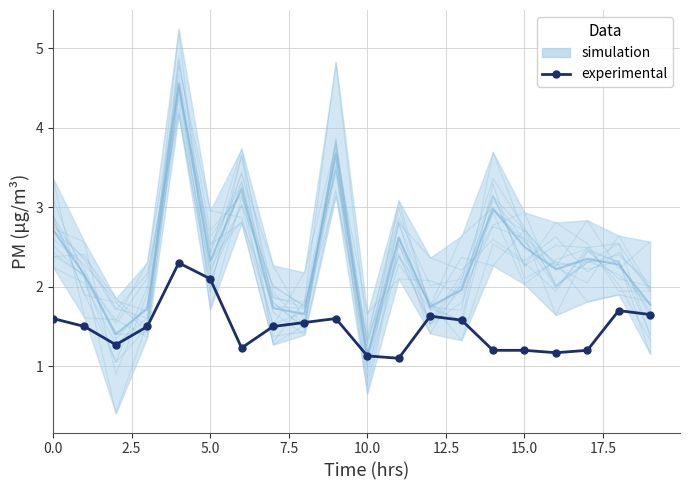

True or false: there are more than 2 points higher than both neighbors.

True